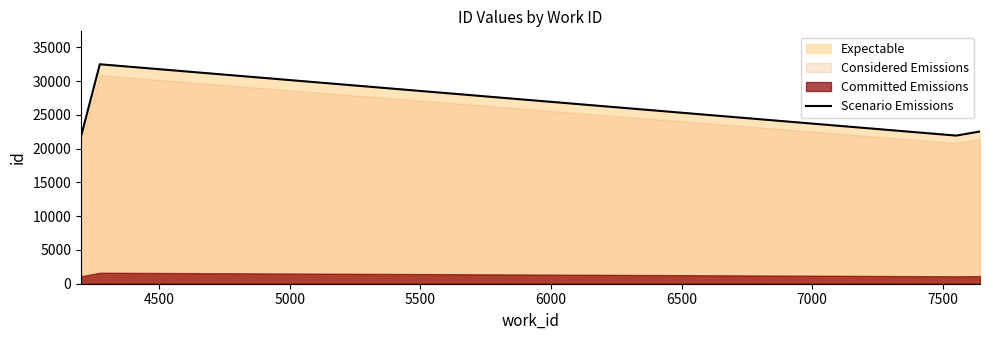

What is the lowest value of the Scenario Emissions series?

21783